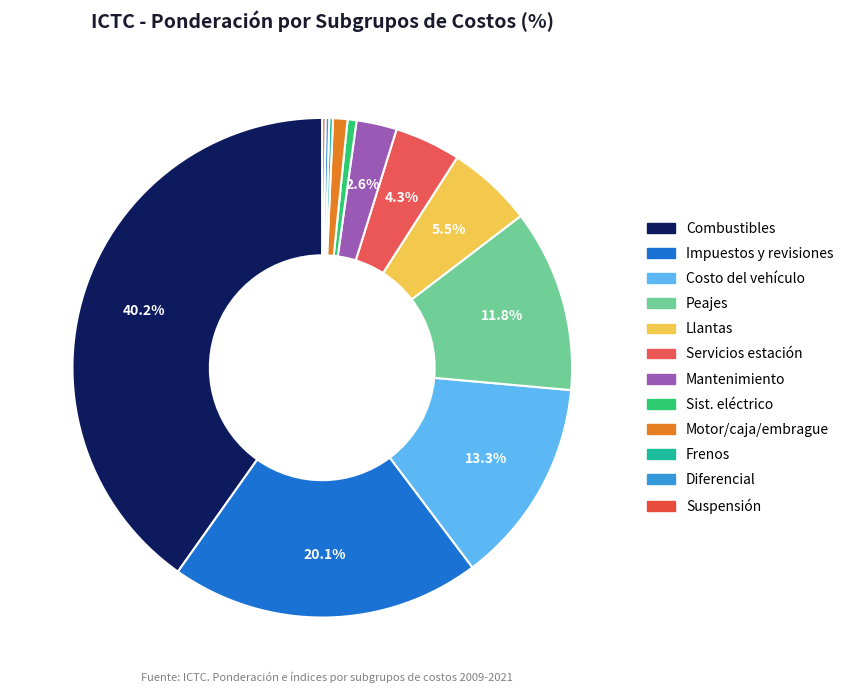

Which category has the biggest portion of the pie?

Combustibles